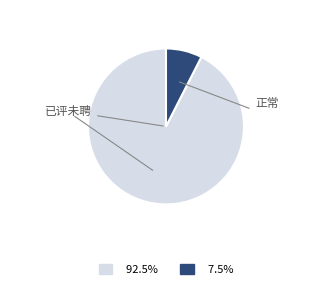

Does any single category account for the majority?

Yes